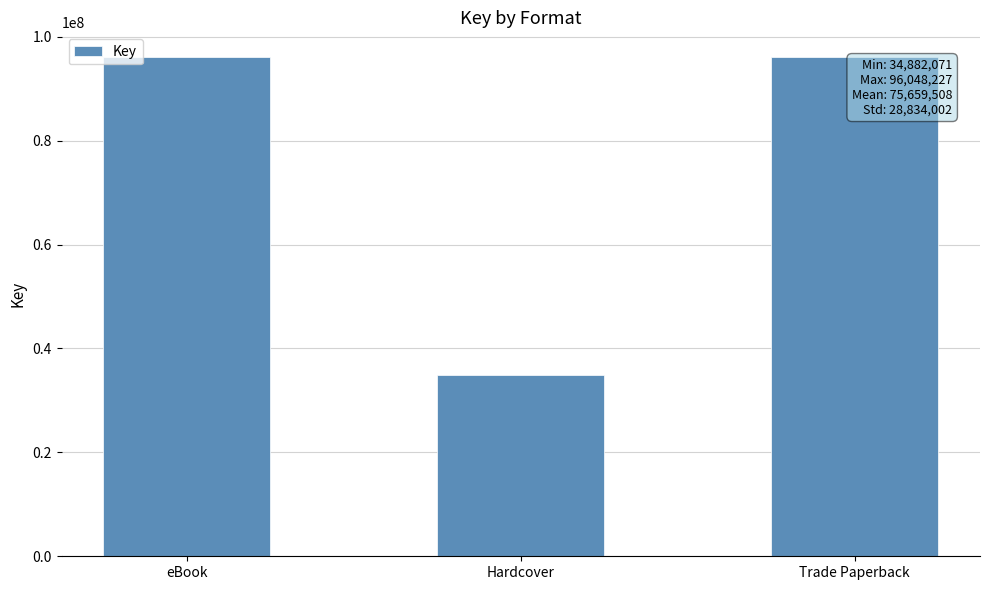

How many values are between 34882071 and 96048227?

3